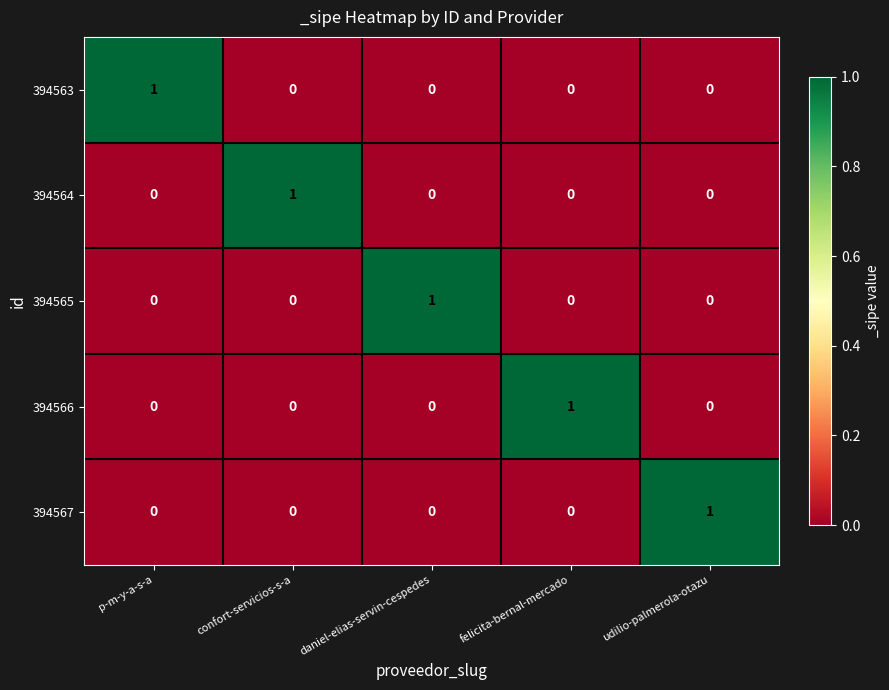

What is the total value across all series at udilio-palmerola-otazu?

1